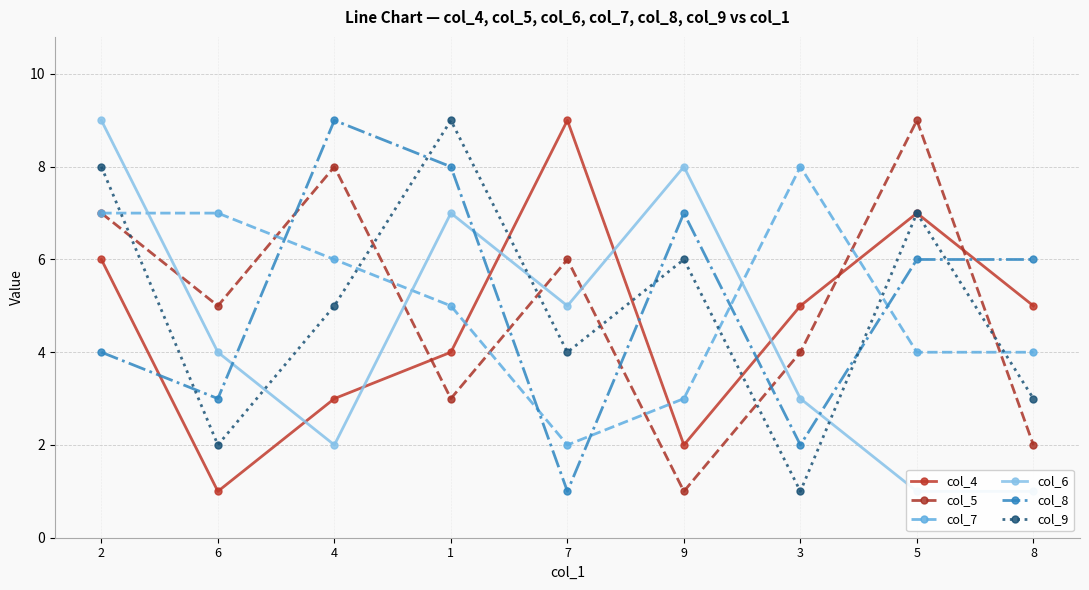

What is the difference between the maximum and minimum values in the col_9 series?

8